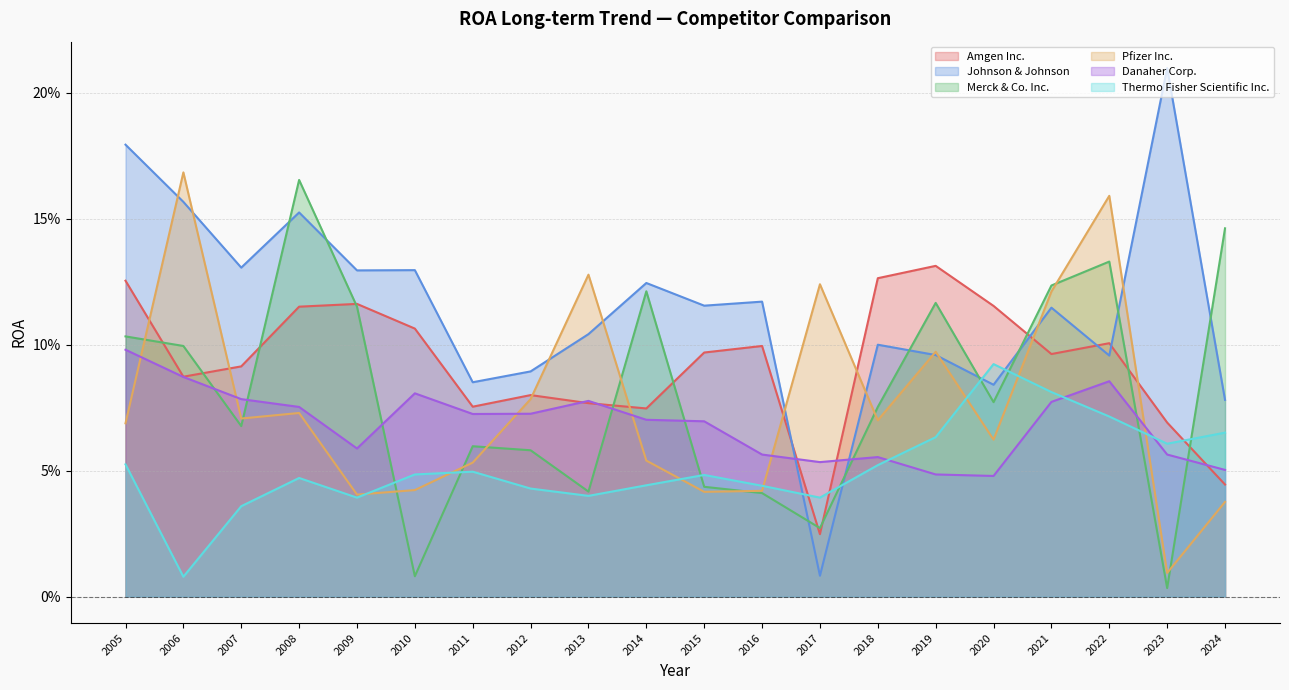

Is it true that Amgen Inc. equals 0.1 at 2023?

True